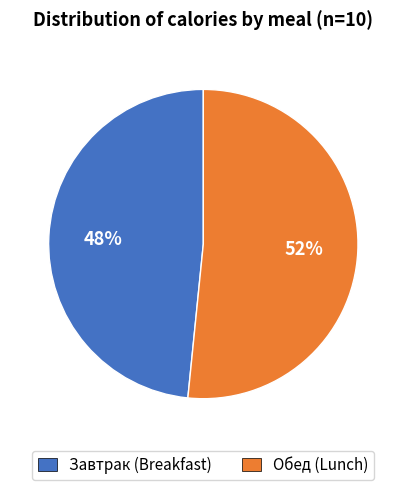

Does any single category account for the majority?

Yes